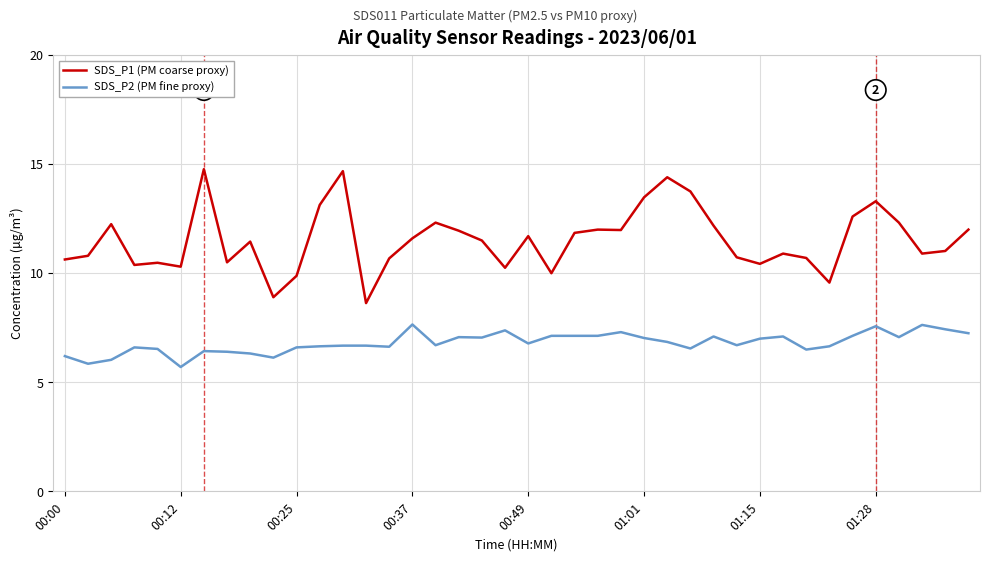

True or false: SDS_P2 (PM fine proxy) and SDS_P1 (PM coarse proxy) intersect in this chart.

False